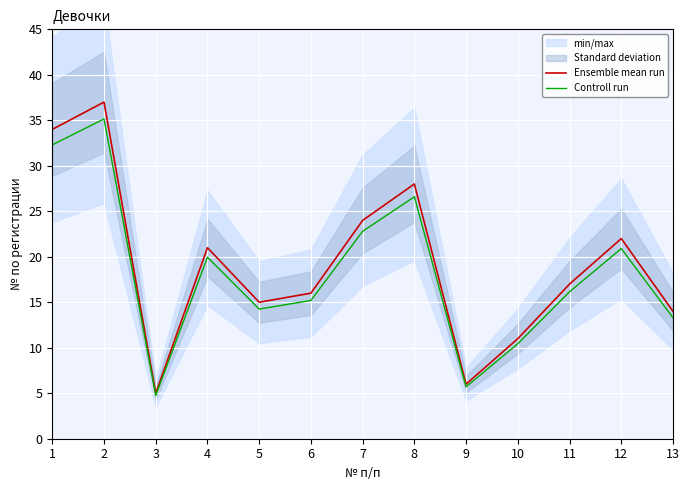

What is the sum of the Controll run values at 1 and 3?

37.0